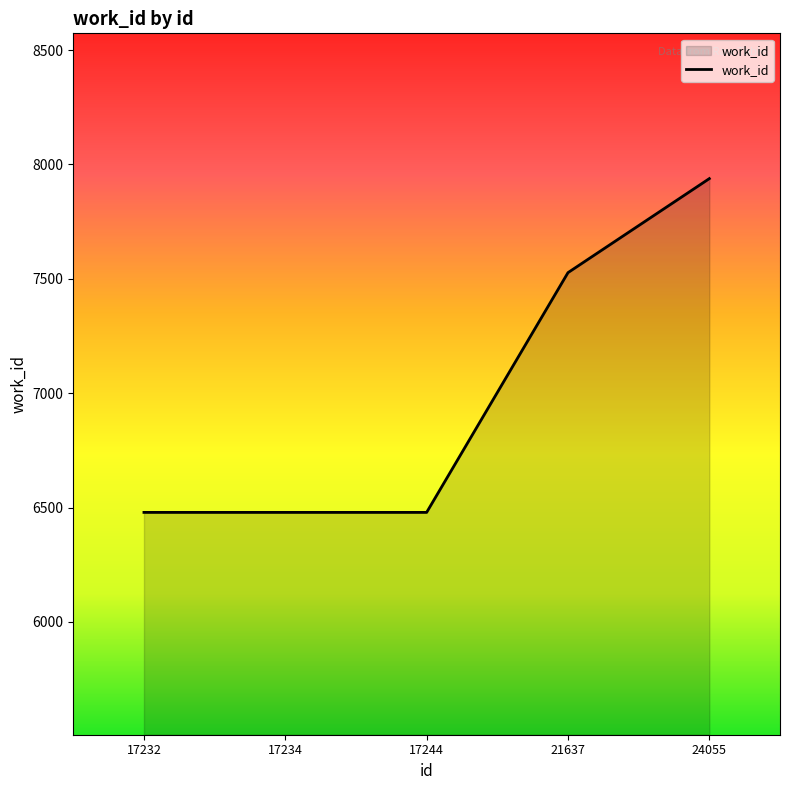

What is the difference between the values at 24055 and 17232?

1459